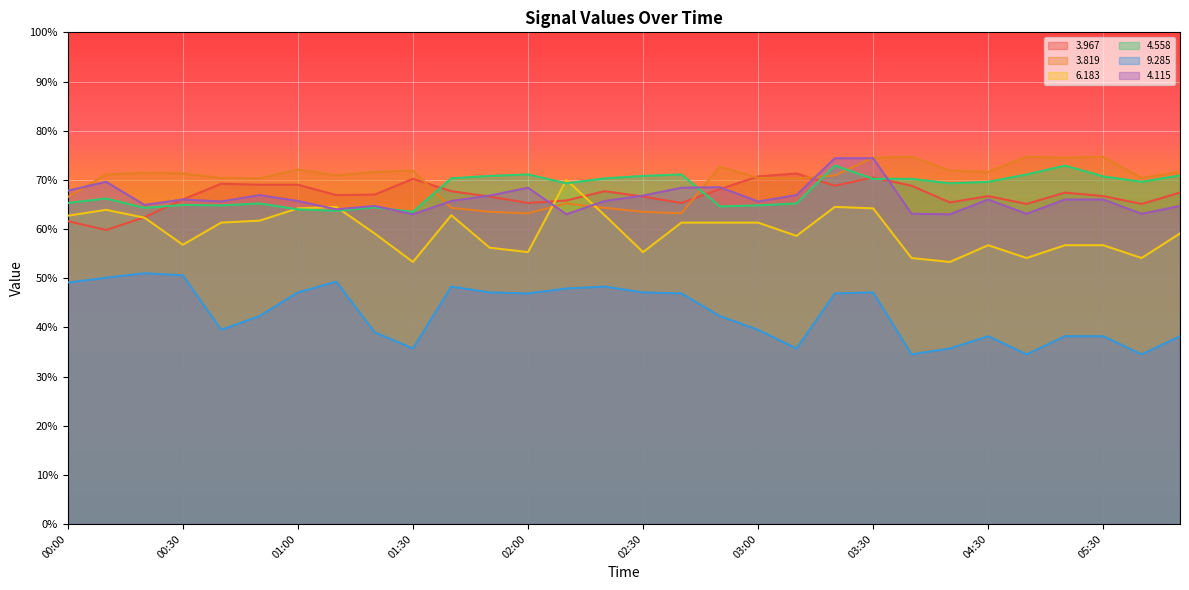

What is the lowest value of the   6.183 series?

53.3